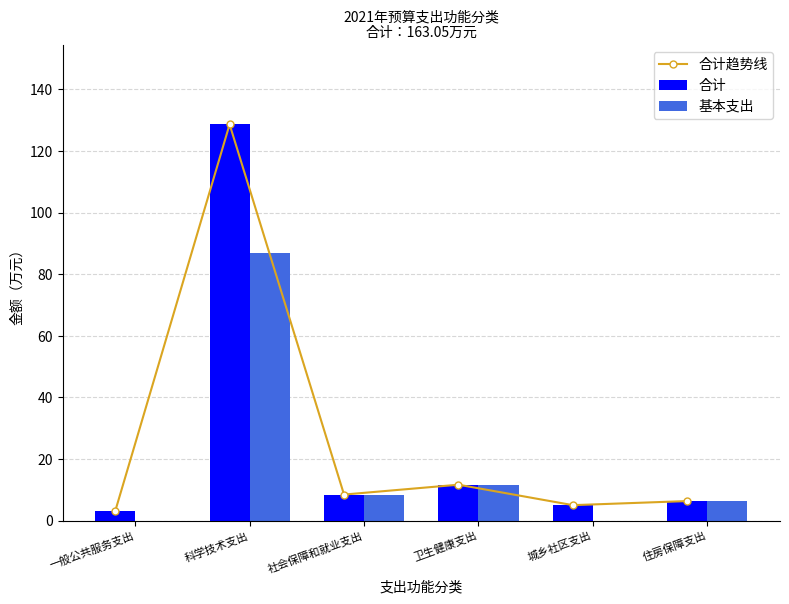

Read the 基本支出 value at 住房保障支出.

6.3